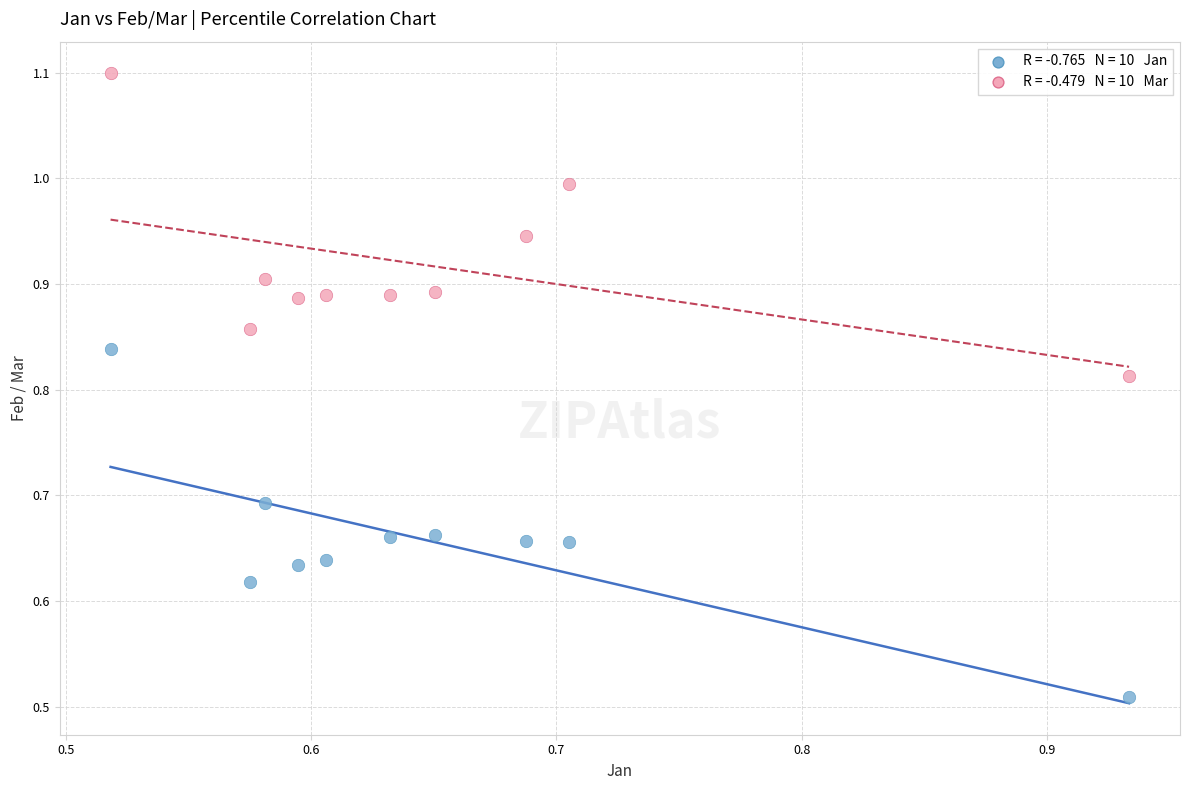

Across all data points, what is the range of X values (max minus min)?

0.4